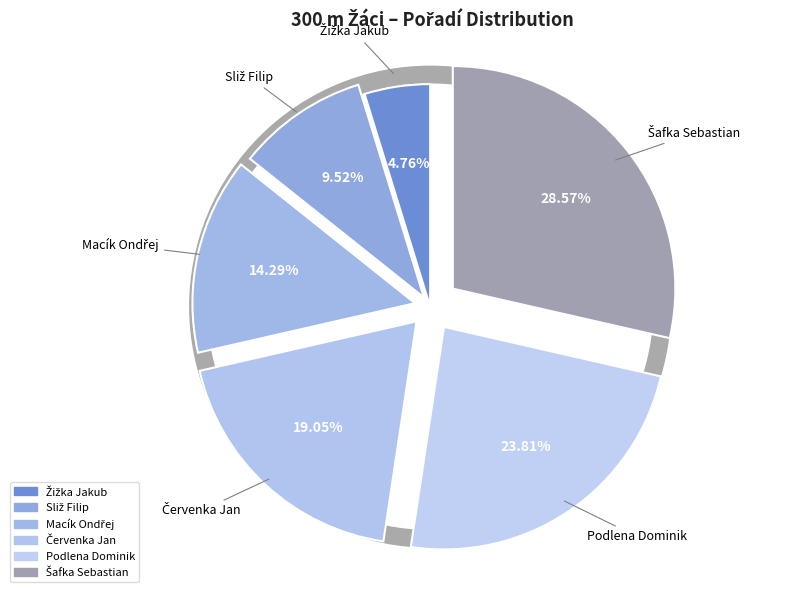

True or false: Šafka Sebastian accounts for 40% of the total.

False